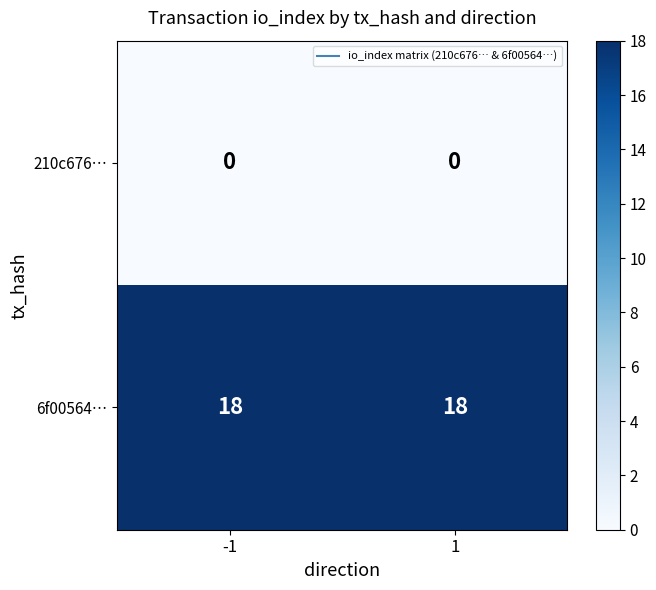

What is the difference between the highest and lowest values at -1?

18